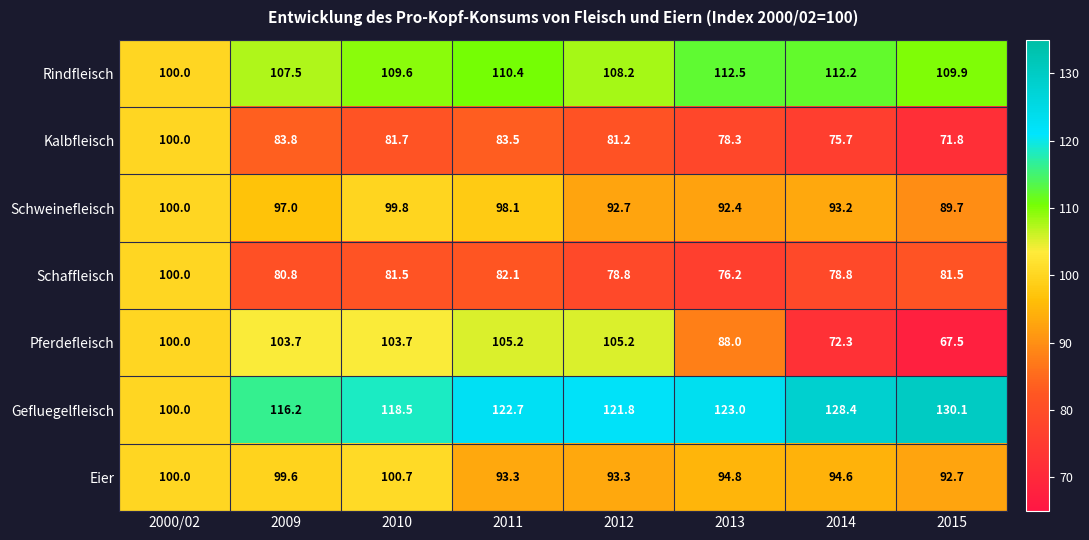

Which series has the largest total across all categories?

Gefluegelfleisch